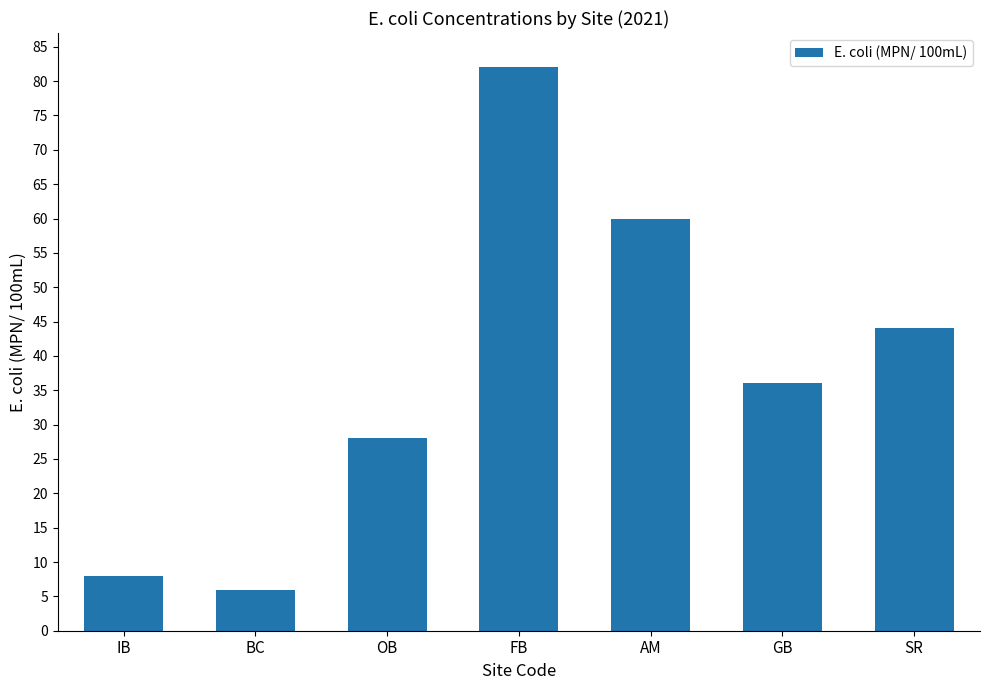

What value does the data have at FB?

82